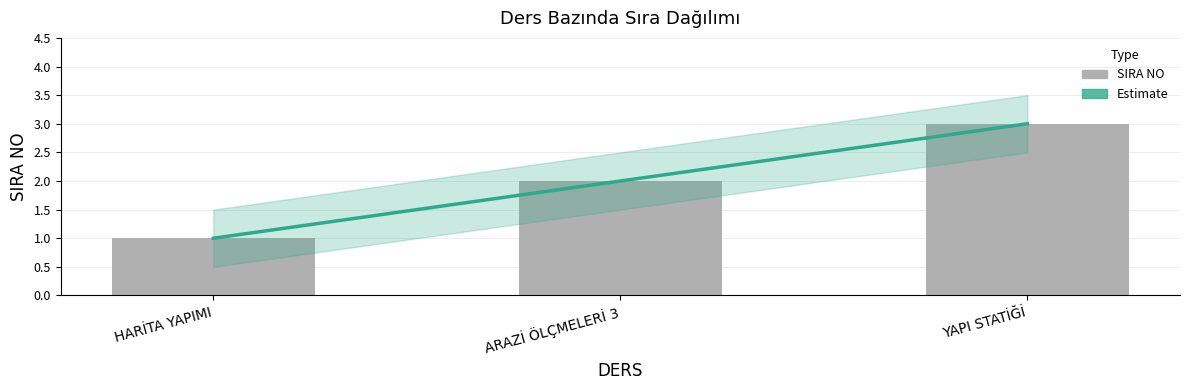

Reading left to right, transcribe all the data shown in this chart.

1	2	3